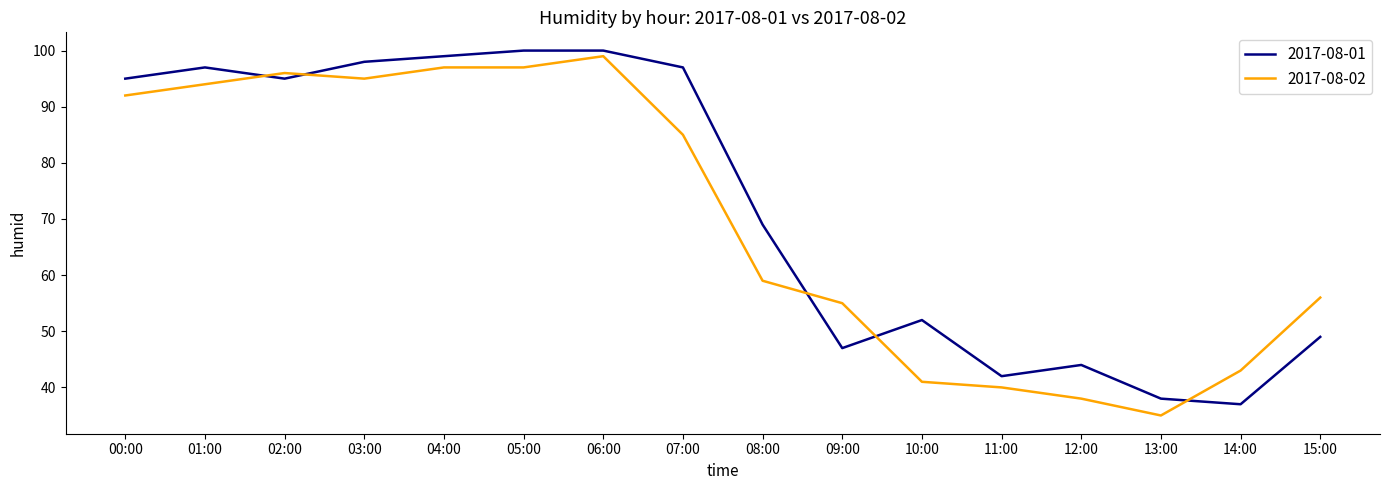

True or false: 2017-08-02 has a value of 22 at 07:00.

False